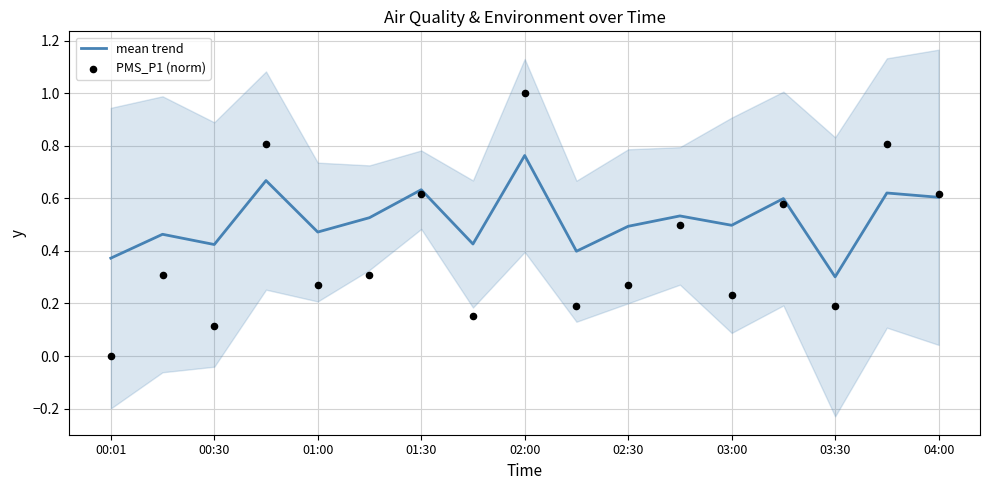

What are all the series names shown in the legend?

mean trend, PMS_P1 (norm)